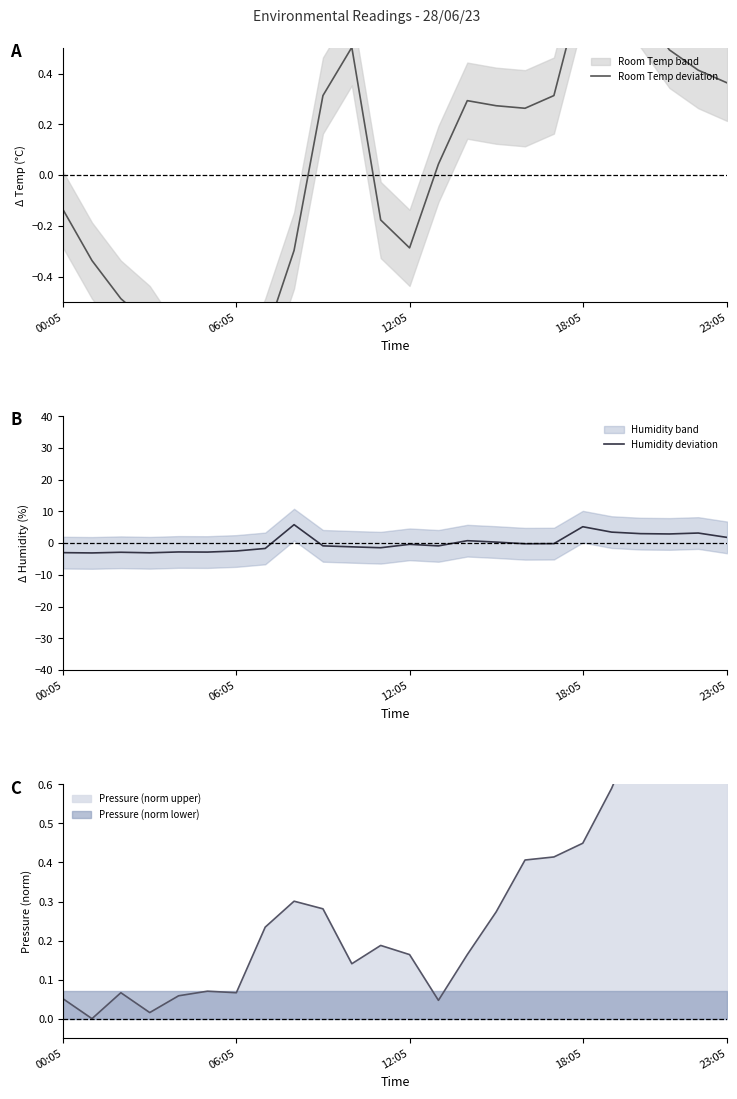

Which has a higher value, 18:05 or 06:05?

18:05